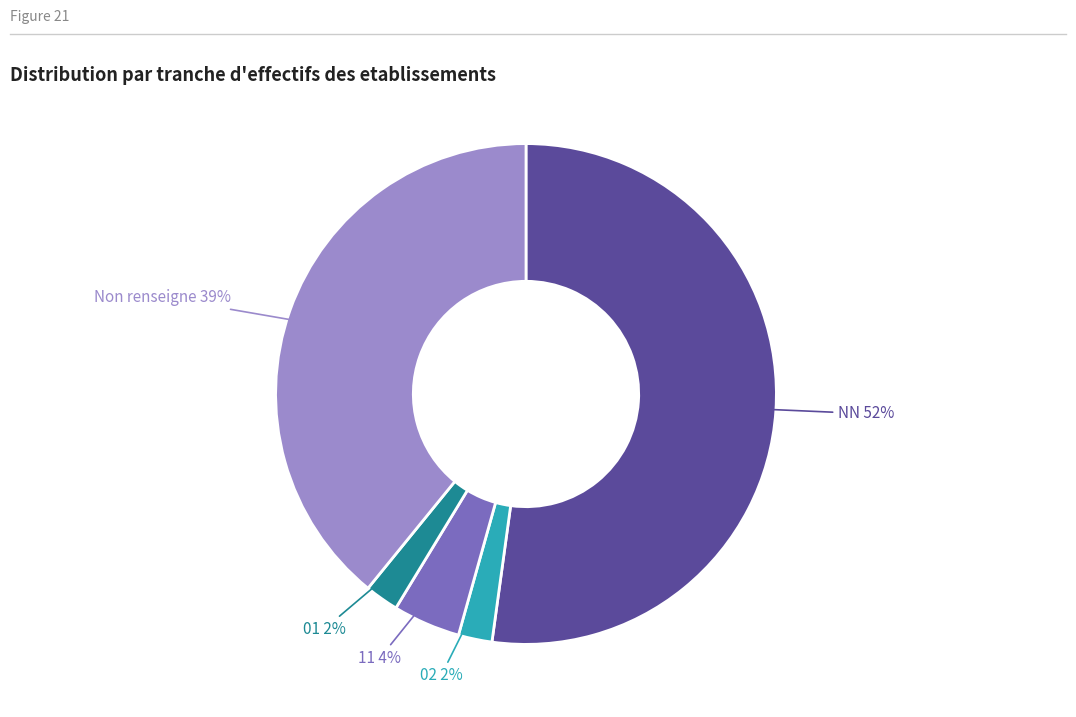

To the nearest percent, what is the average slice percentage?

20%